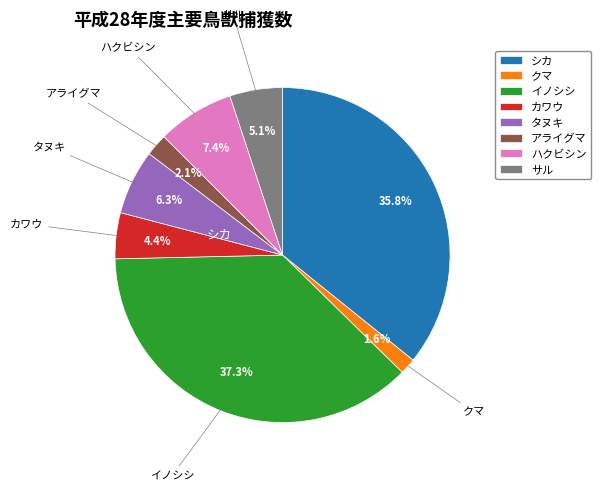

Approximately how many times larger is the value at クマ compared to カワウ?

0.4